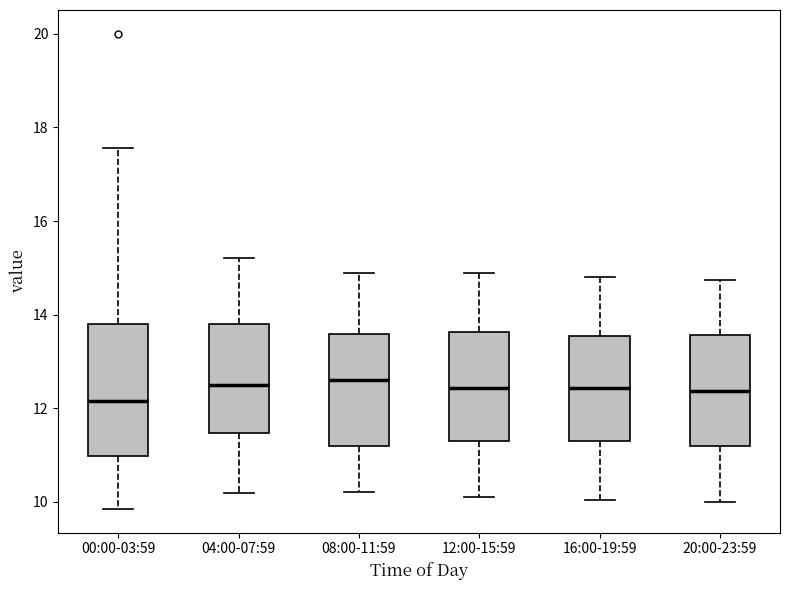

Reading left to right, transcribe this box plot: for each box, give where its median line is, the range the box spans, and where its two whiskers end, as read against the y-axis. The values are not printed on the chart, so give them approximately, as read against the axis.

00:00-03:59: median 12.2, box 11.0 to 13.8, whiskers 9.8 to 17.6
04:00-07:59: median 12.6, box 11.4 to 13.8, whiskers 10.2 to 15.2
08:00-11:59: median 12.6, box 11.2 to 13.6, whiskers 10.2 to 14.8
12:00-15:59: median 12.4, box 11.4 to 13.6, whiskers 10.2 to 15.0
16:00-19:59: median 12.4, box 11.4 to 13.6, whiskers 10.0 to 14.8
20:00-23:59: median 12.4, box 11.2 to 13.6, whiskers 10.0 to 14.8